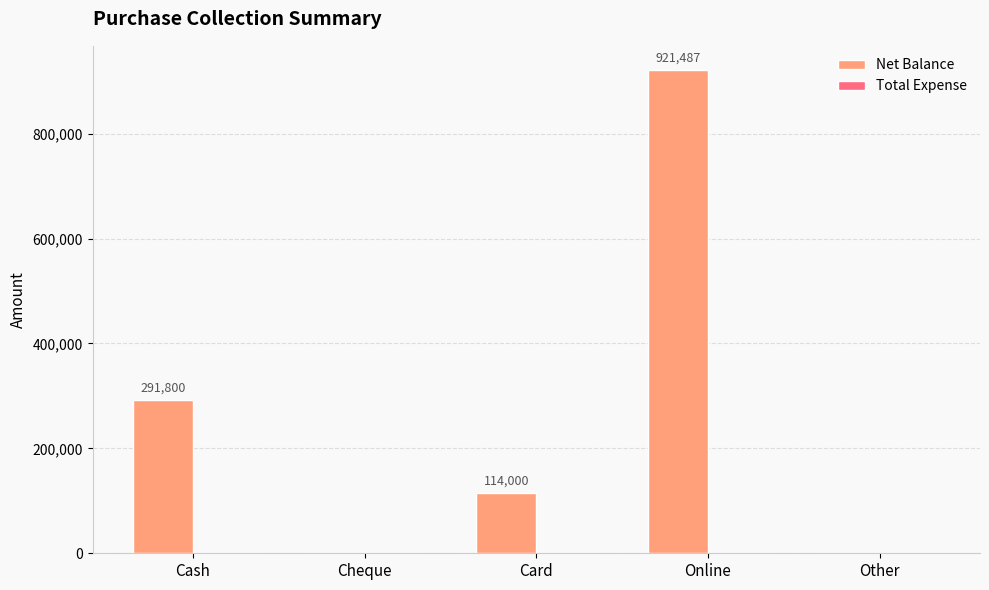

What value does the data have at Cash, to the nearest 100?

291800